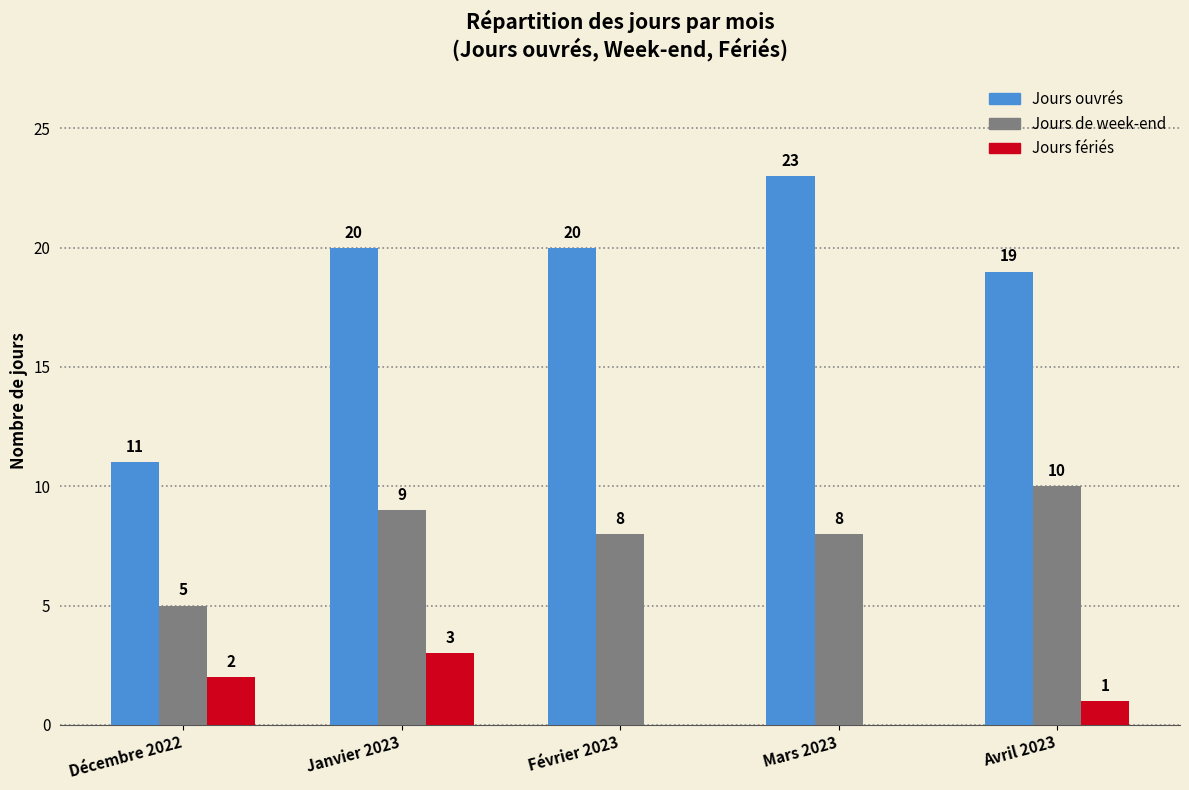

Which series changed the most between Février 2023 and Avril 2023?

Jours de week-end